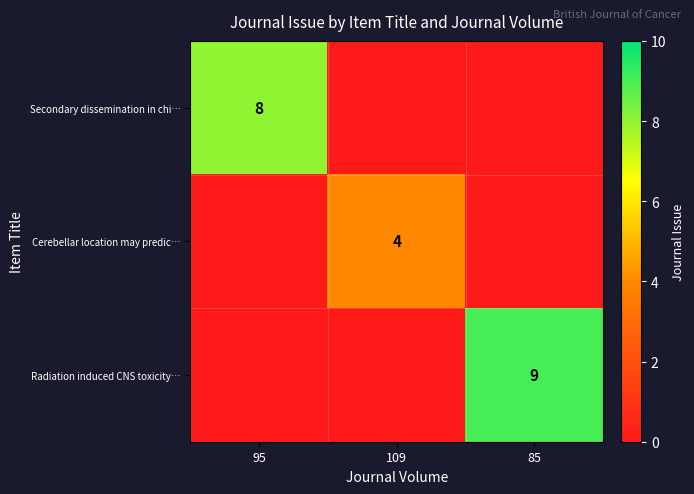

Is it true that Secondary dissemination in chi… equals 8 at 95?

True